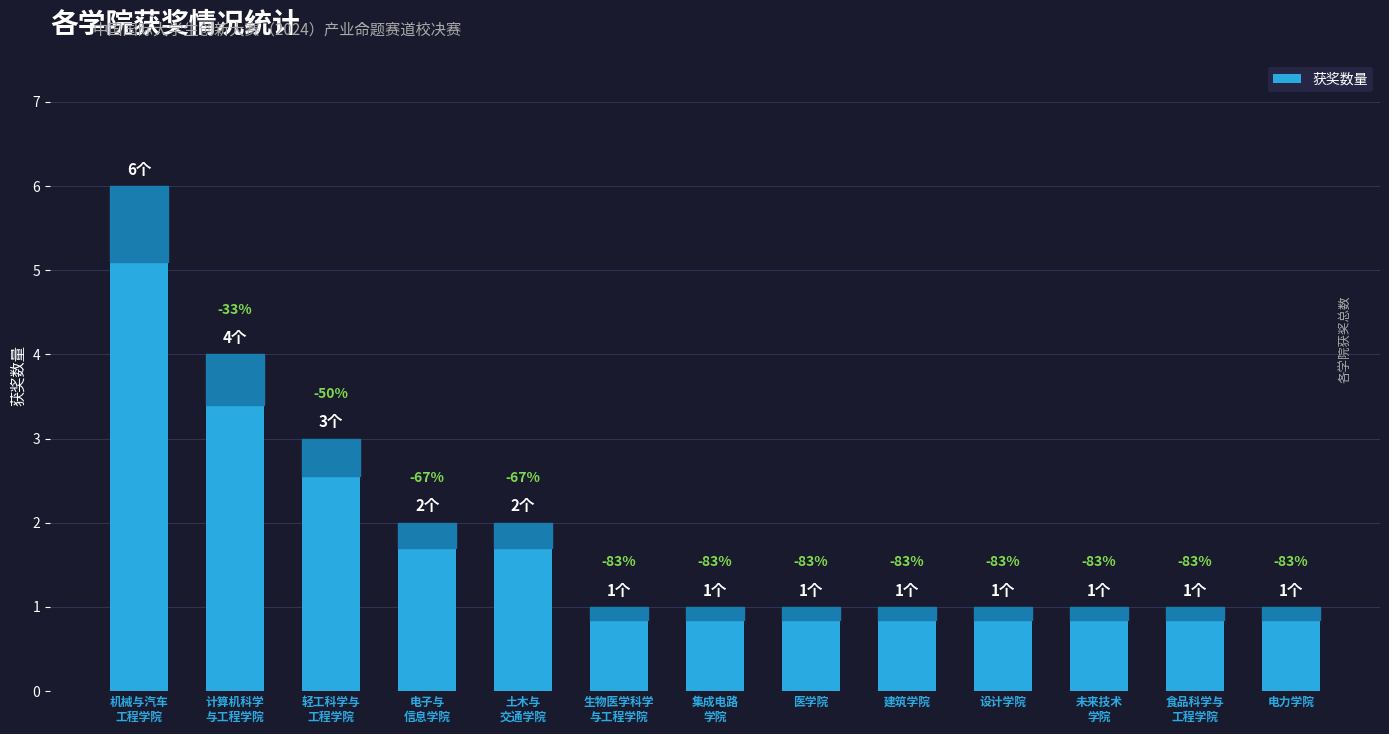

Reading left to right, transcribe all the data shown in this chart.

6	4	3	2	2	1	1	1	1	1	1	1	1